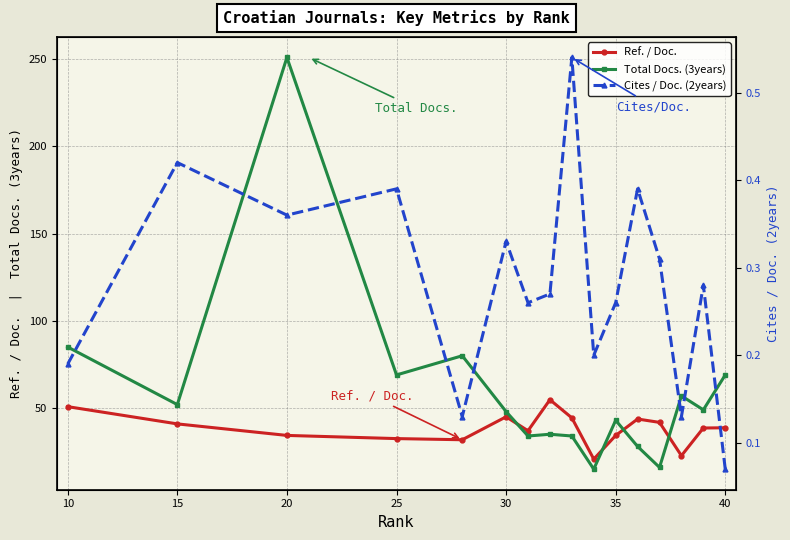

List the series in order of their peak value, lowest first.

Cites / Doc. (2years), Ref. / Doc., Total Docs. (3years)